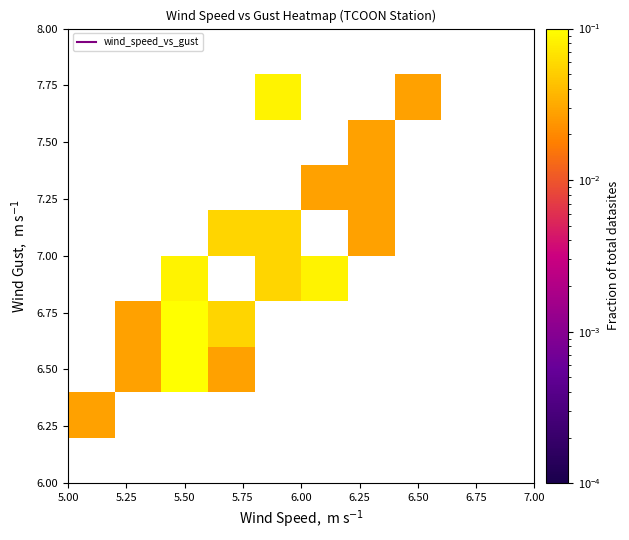

How many distinct data groups are displayed?

10